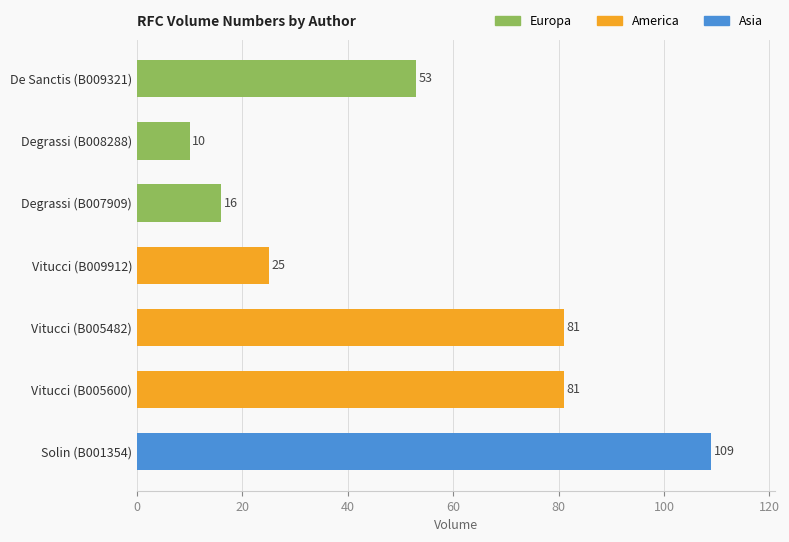

What position from the top is De Sanctis (B009321)?

1